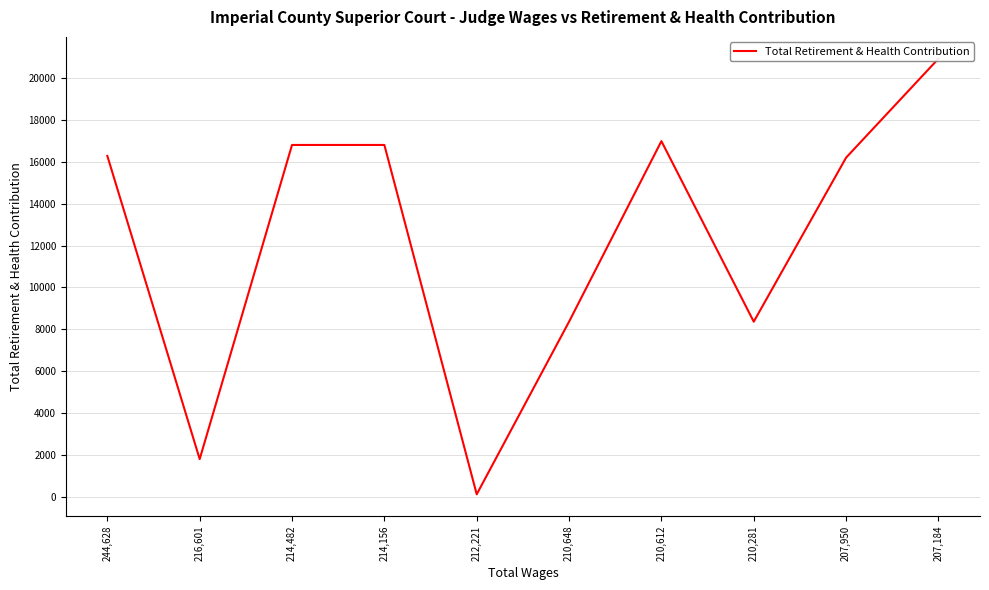

Where is the first local maximum?

210,612